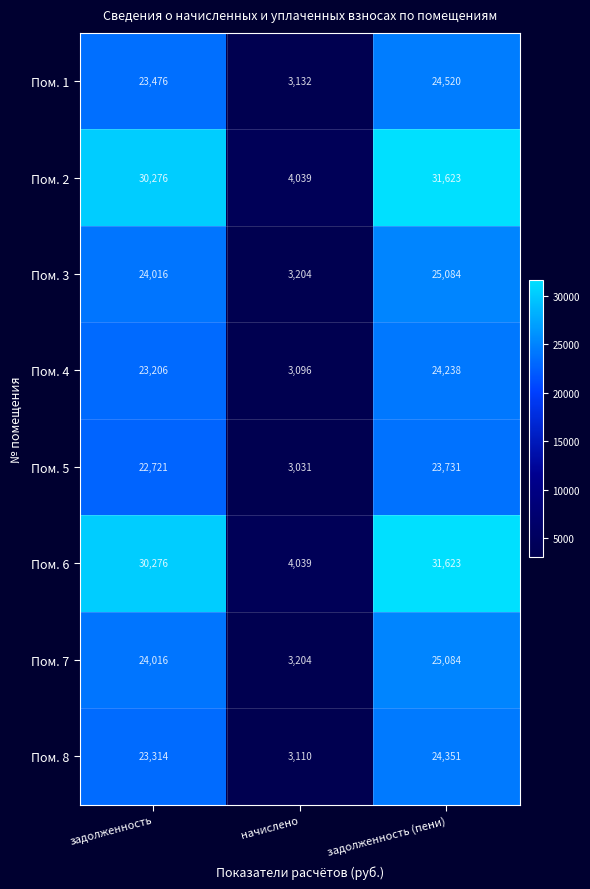

At which category is the sum across all series the highest?

задолженность (пени)